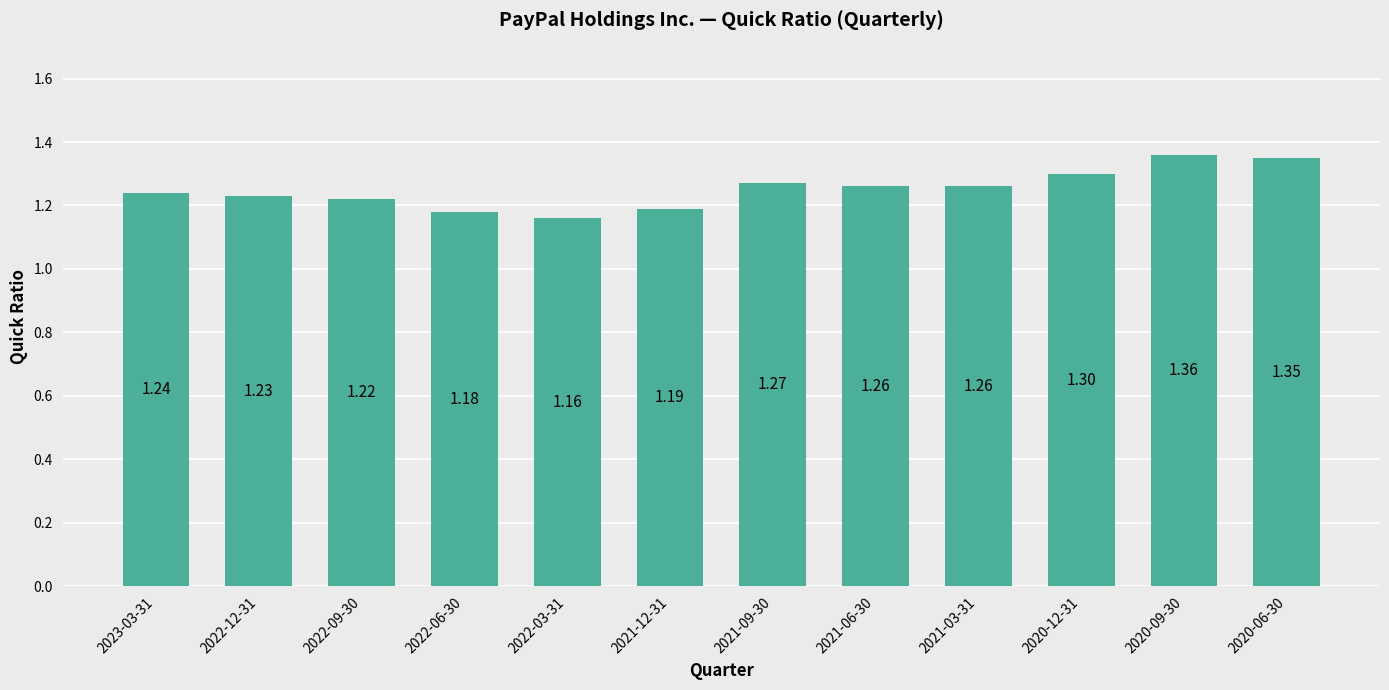

Approximately how many times larger is the value at 2020-12-31 compared to 2020-09-30?

1.0